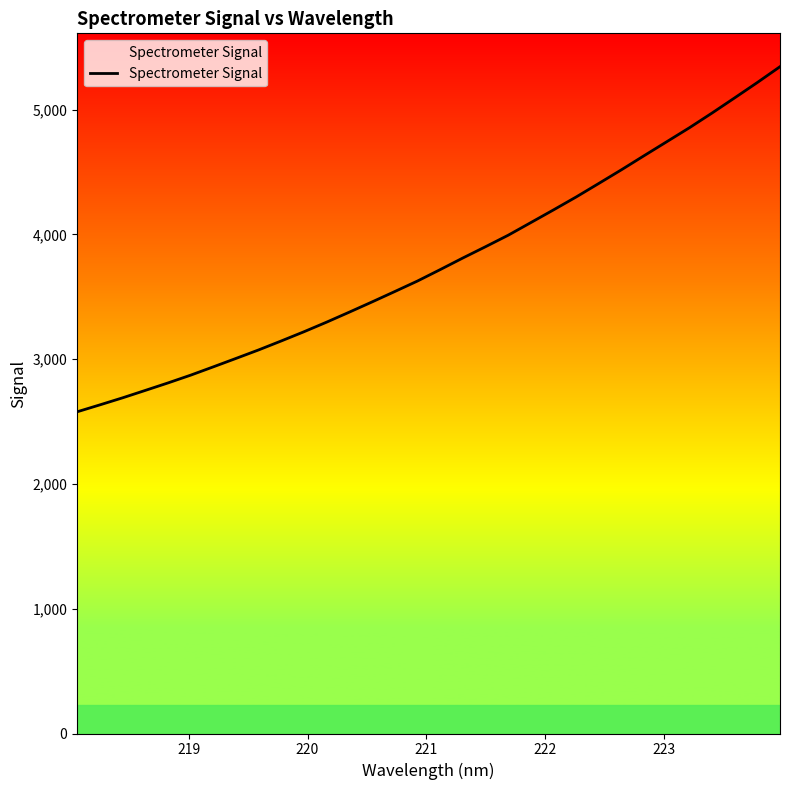

What is the smallest value displayed?

2577.9